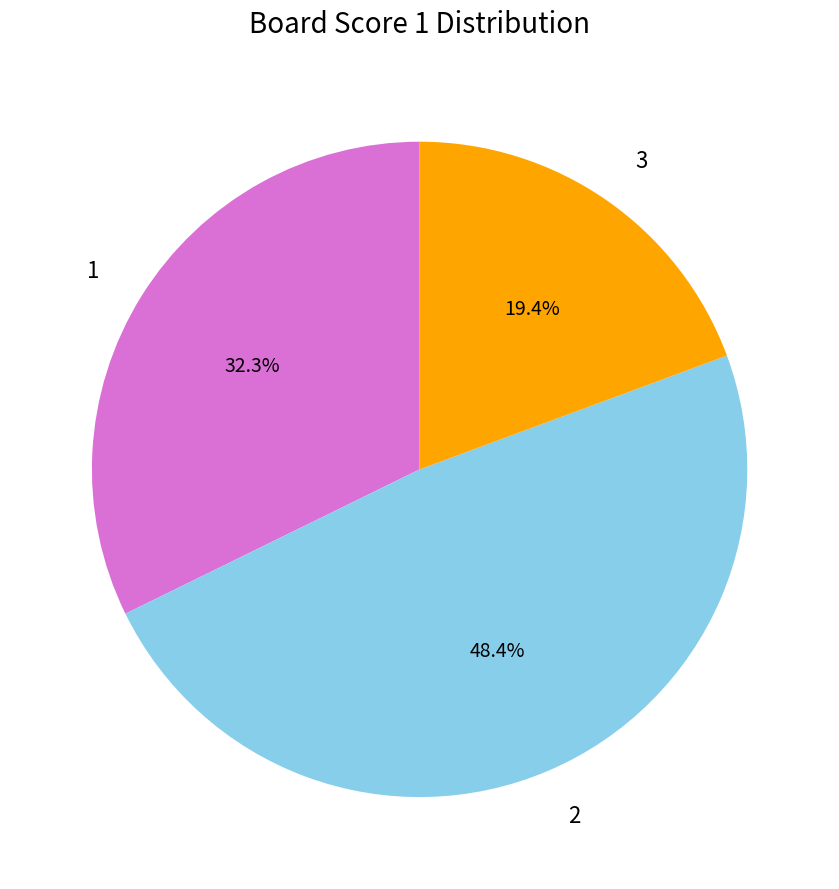

Does 3 represent more than half of the total?

No